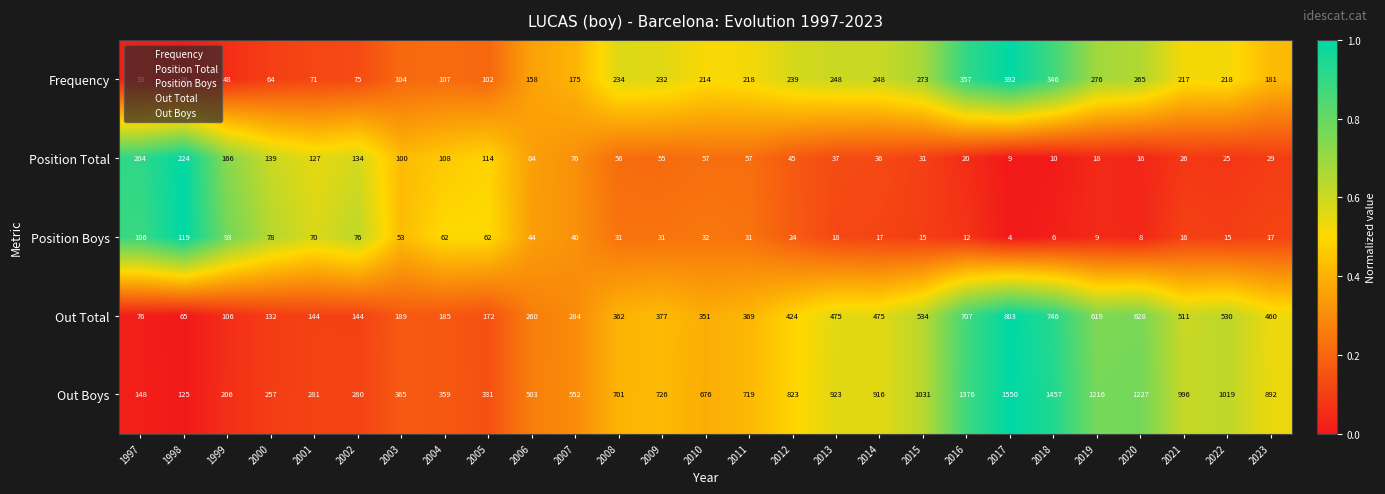

Is it true that Out Boys equals 1550 at 2017?

True